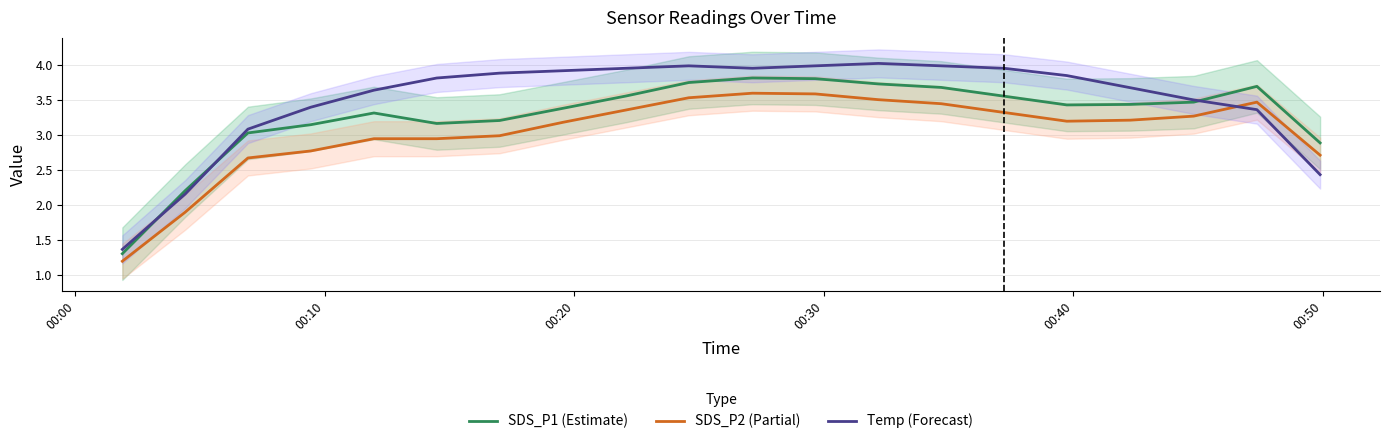

True or false: SDS_P2 (Partial) and Temp (Forecast) cross at least once.

True